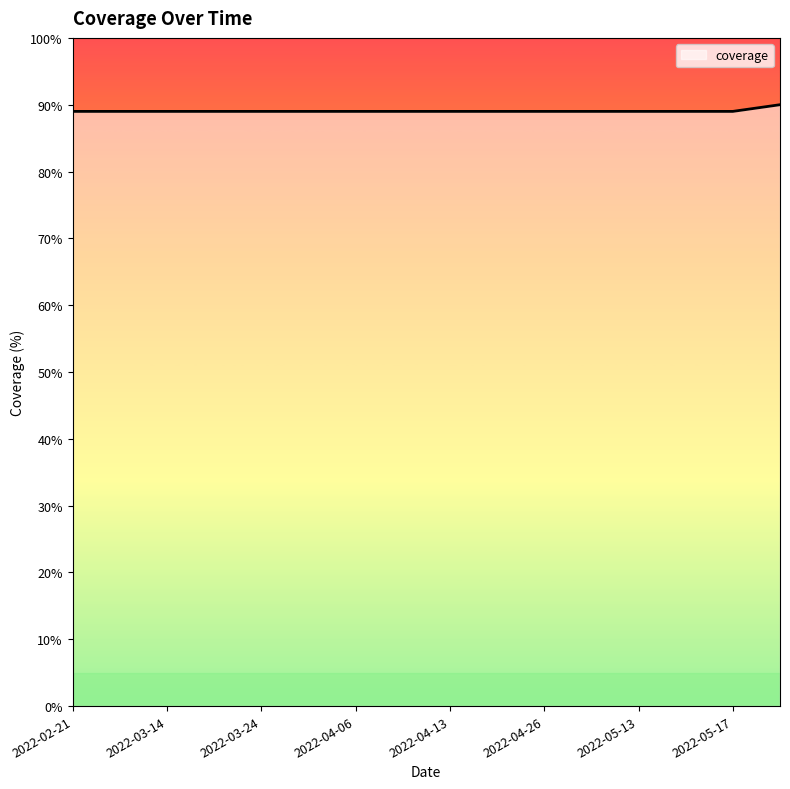

What is the smallest value displayed?

89